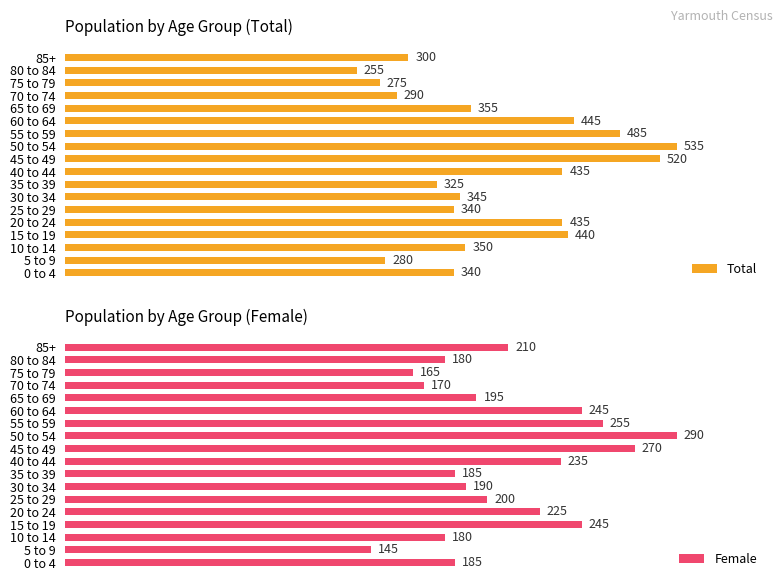

At which label is Female closest to 217?

85+